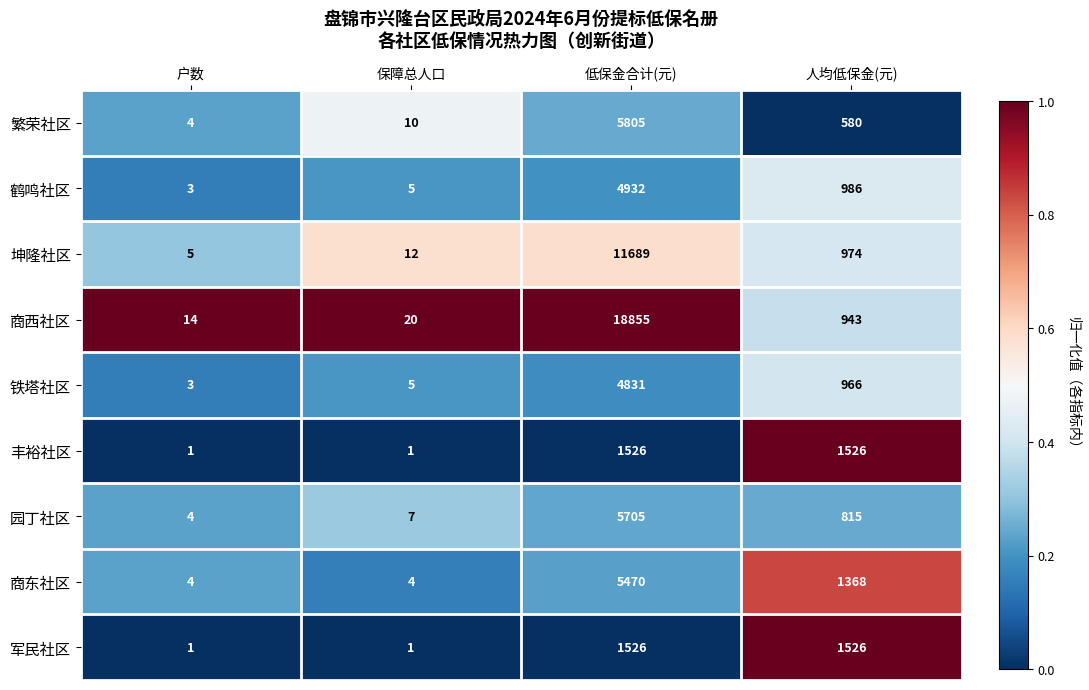

The value of 园丁社区 at 人均低保金(元) is 459. True or false?

False